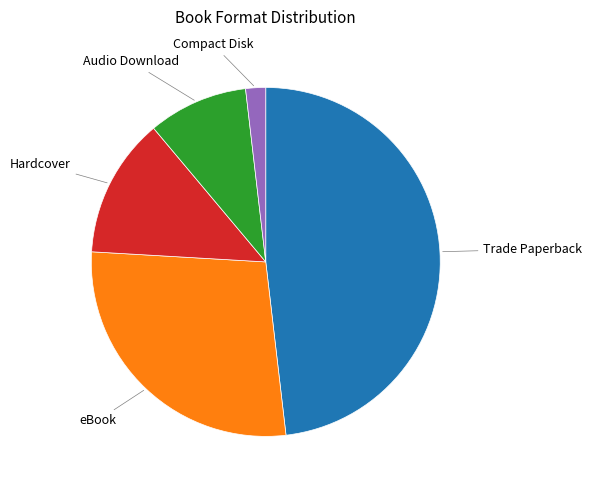

Which category has the smallest portion of the pie?

Compact Disk